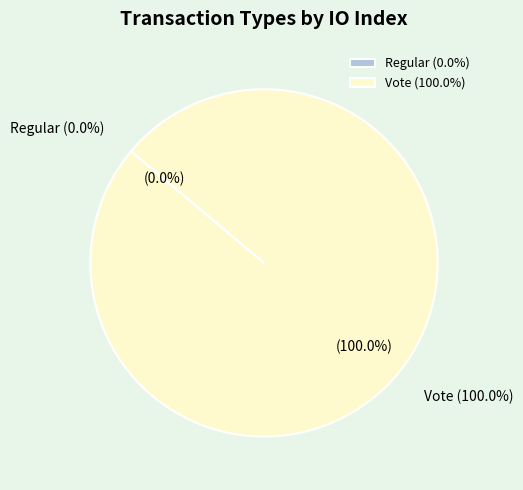

The Vote slice represents 100% of the pie. True or false?

True